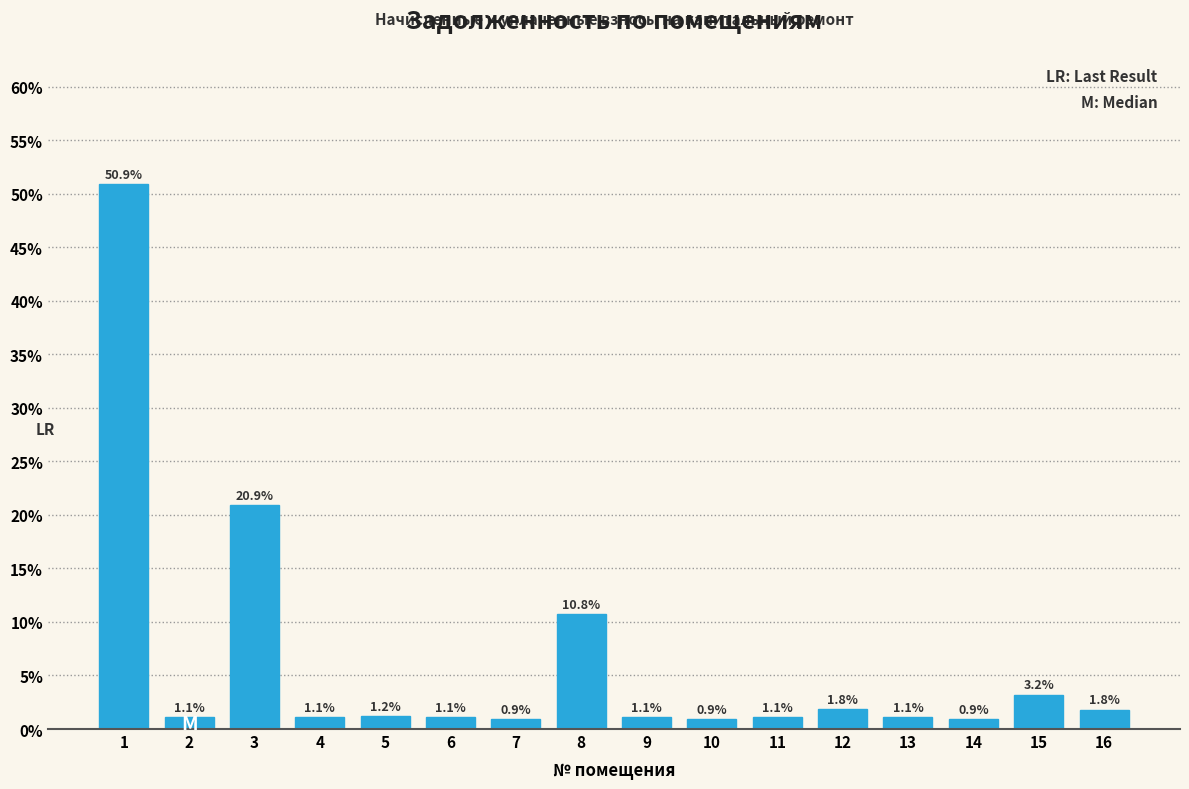

Reading left to right, transcribe all the data shown in this chart.

50.9	1.1	20.9	1.1	1.2	1.1	0.9	10.8	1.1	0.9	1.1	1.8	1.1	0.9	3.2	1.8